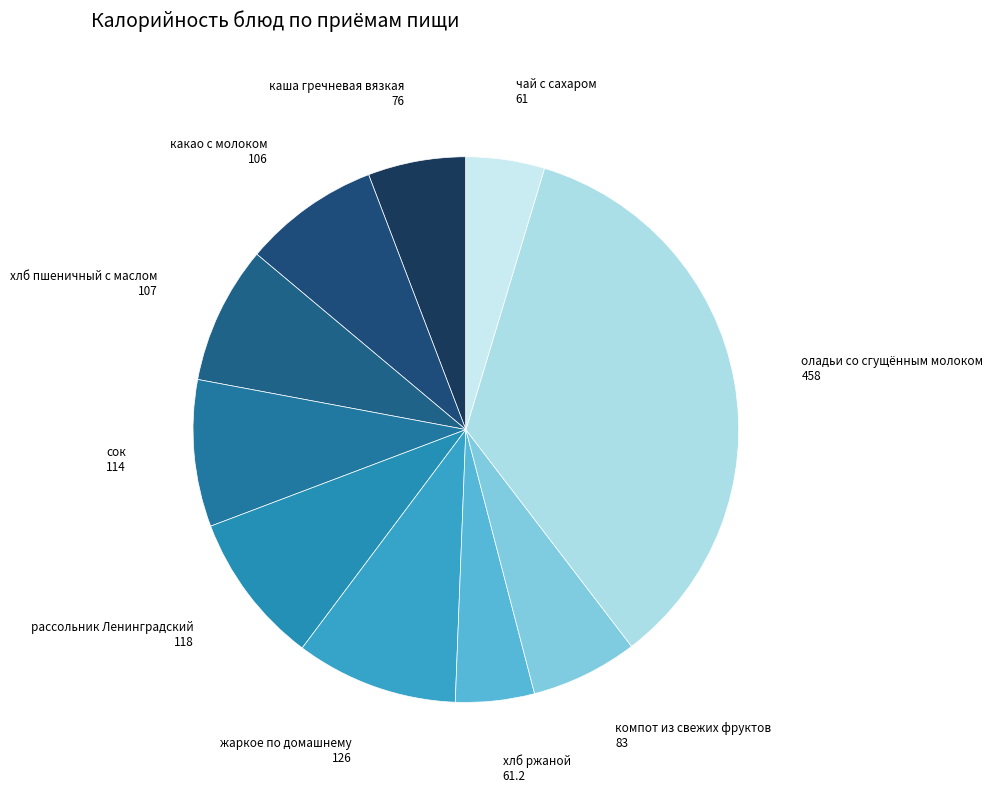

Count the number of slices in the pie.

10